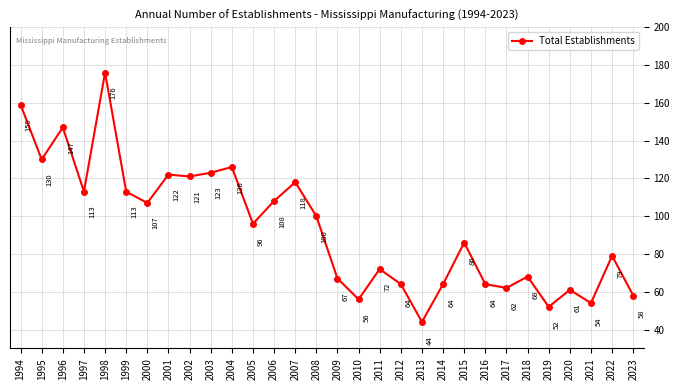

Reading left to right, extract all data points from this chart.

1994=159	1995=130	1996=147	1997=113	1998=176	1999=113	2000=107	2001=122	2002=121	2003=123	2004=126	2005=96	2006=108	2007=118	2008=100	2009=67	2010=56	2011=72	2012=64	2013=44	2014=64	2015=86	2016=64	2017=62	2018=68	2019=52	2020=61	2021=54	2022=79	2023=58